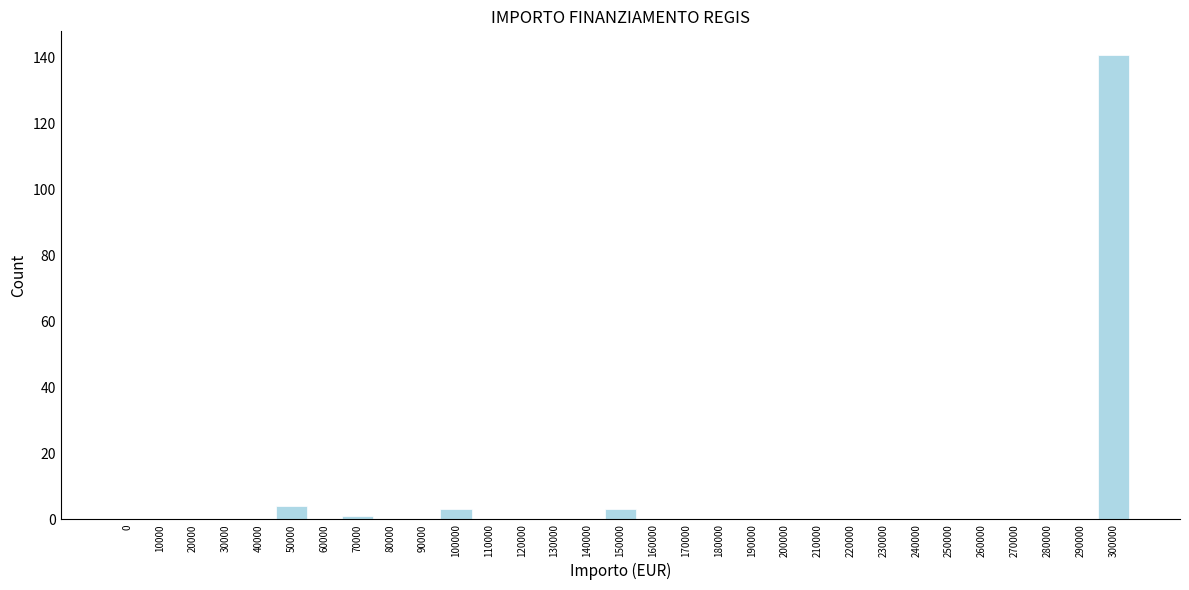

At which category does the chart reach its peak across all series?

300000